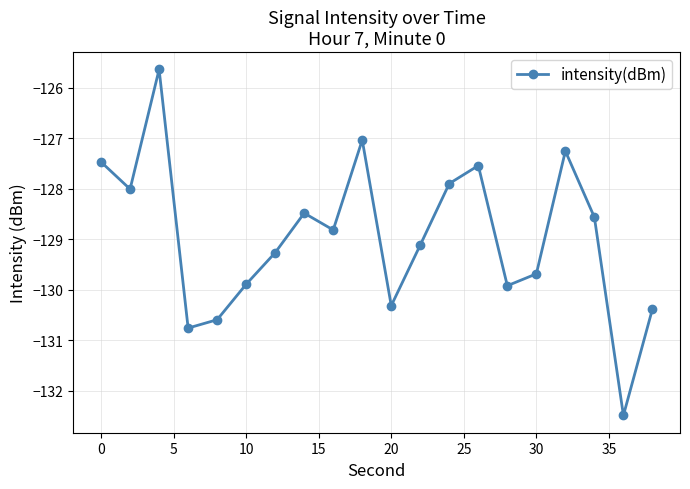

How many interior local peaks (higher than both neighbors) does the data have?

5